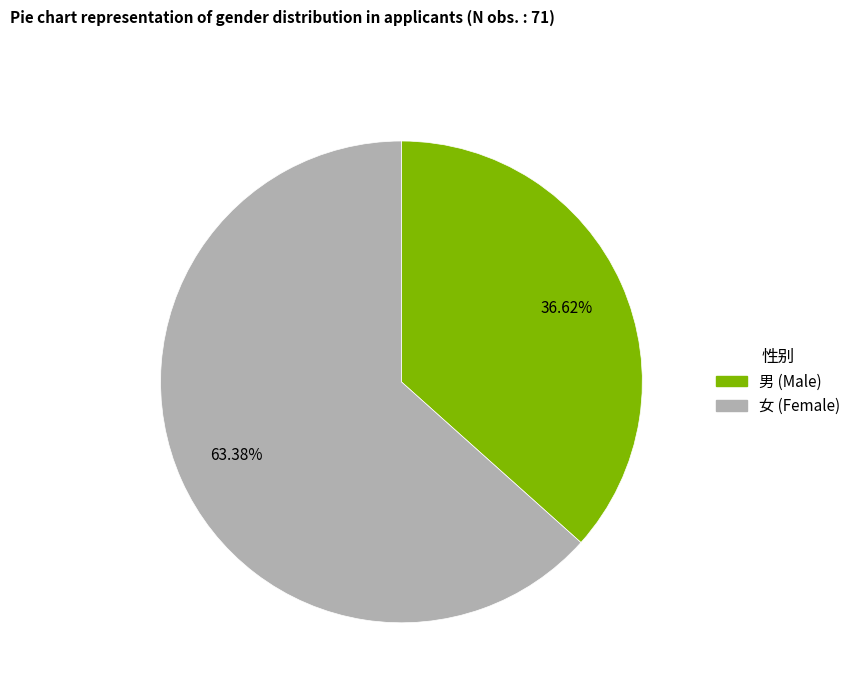

To the nearest percent, what portion does 女 represent?

63%